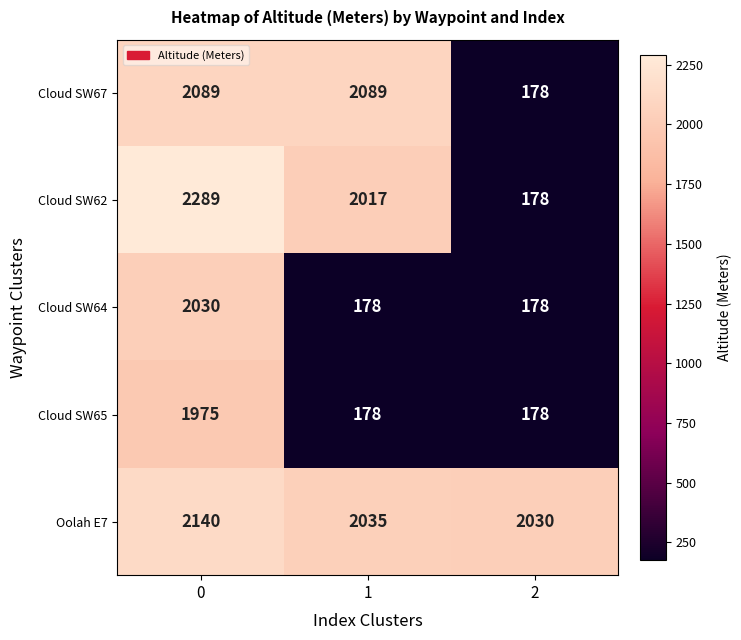

How many Cloud SW67 values are between 178 and 2089?

3